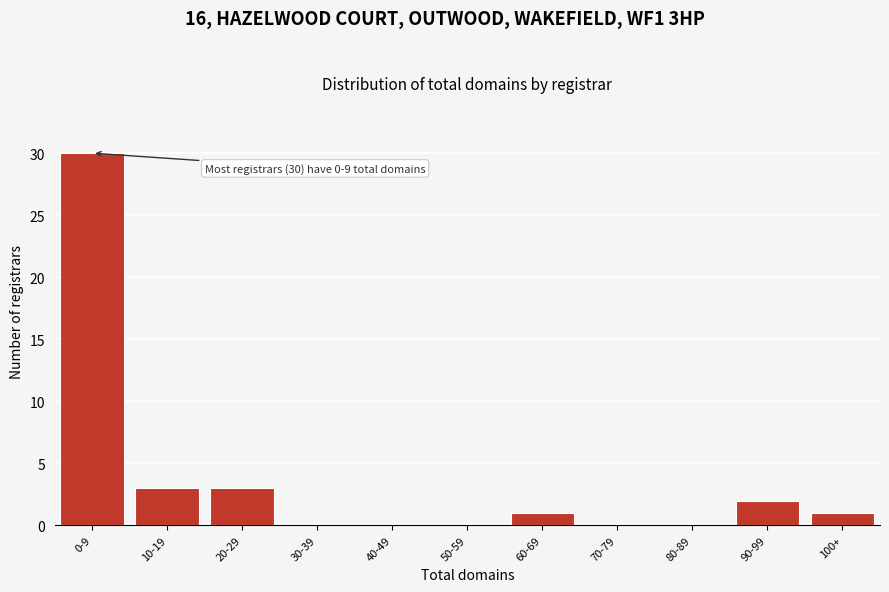

Reading left to right, extract all data points from this chart.

0-9=30	10-19=3	20-29=3	30-39=0	40-49=0	50-59=0	60-69=1	70-79=0	80-89=0	90-99=2	100+=1